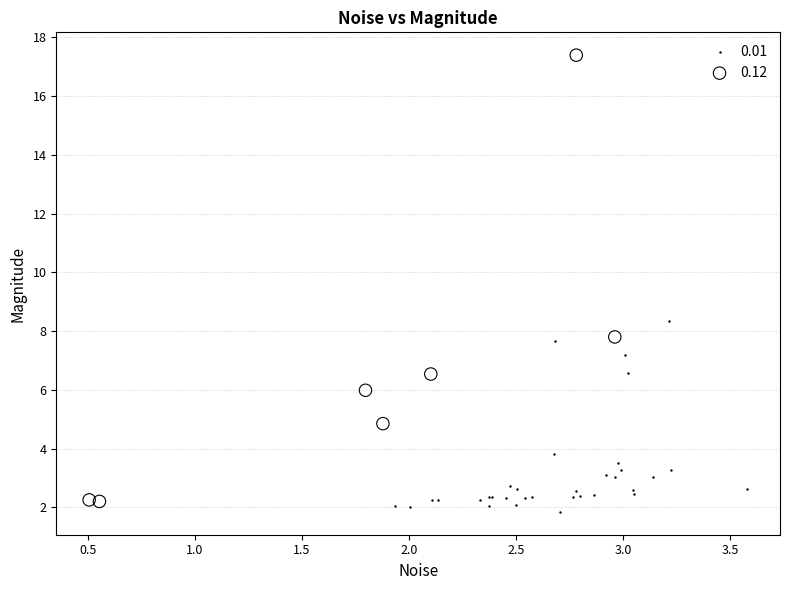

Which series has the largest Y range (max minus min)?

0.12